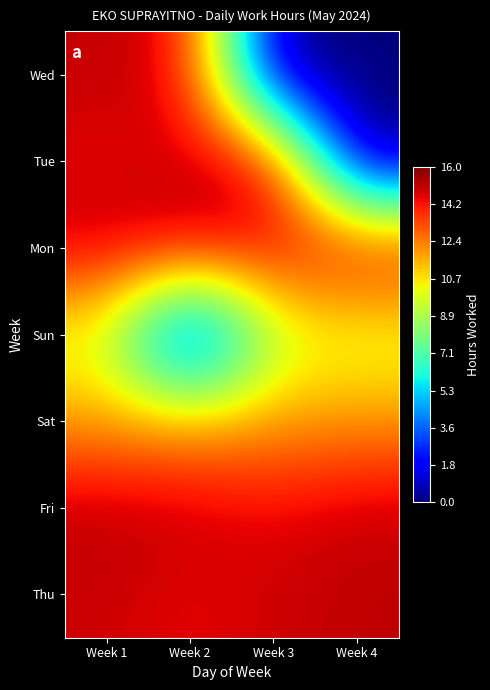

Count the number of categories in the chart.

4